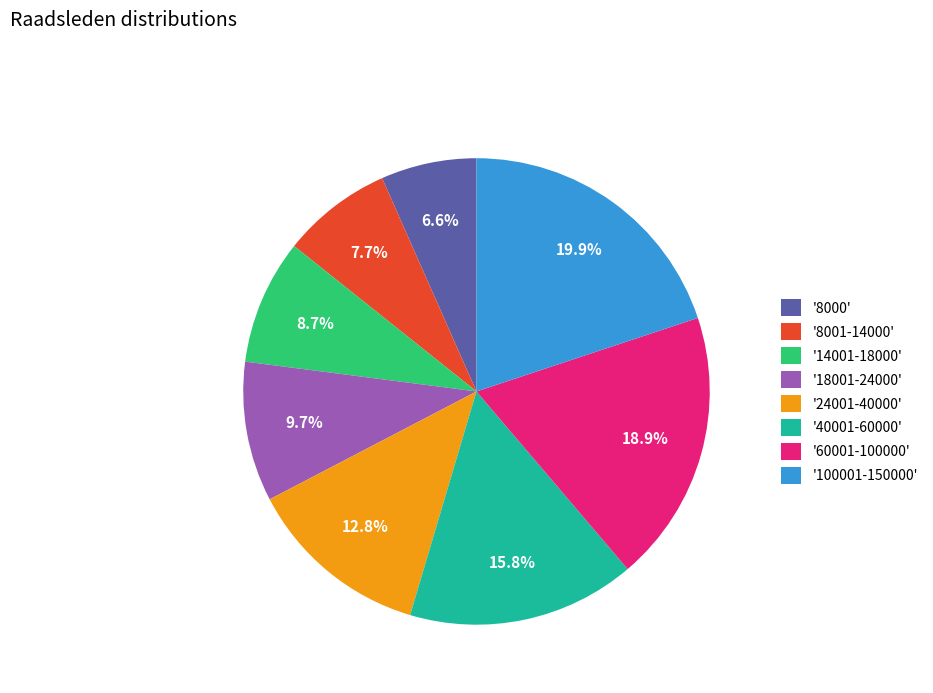

Approximately how many times larger is the value at '40001-60000' compared to '8000'?

2.4